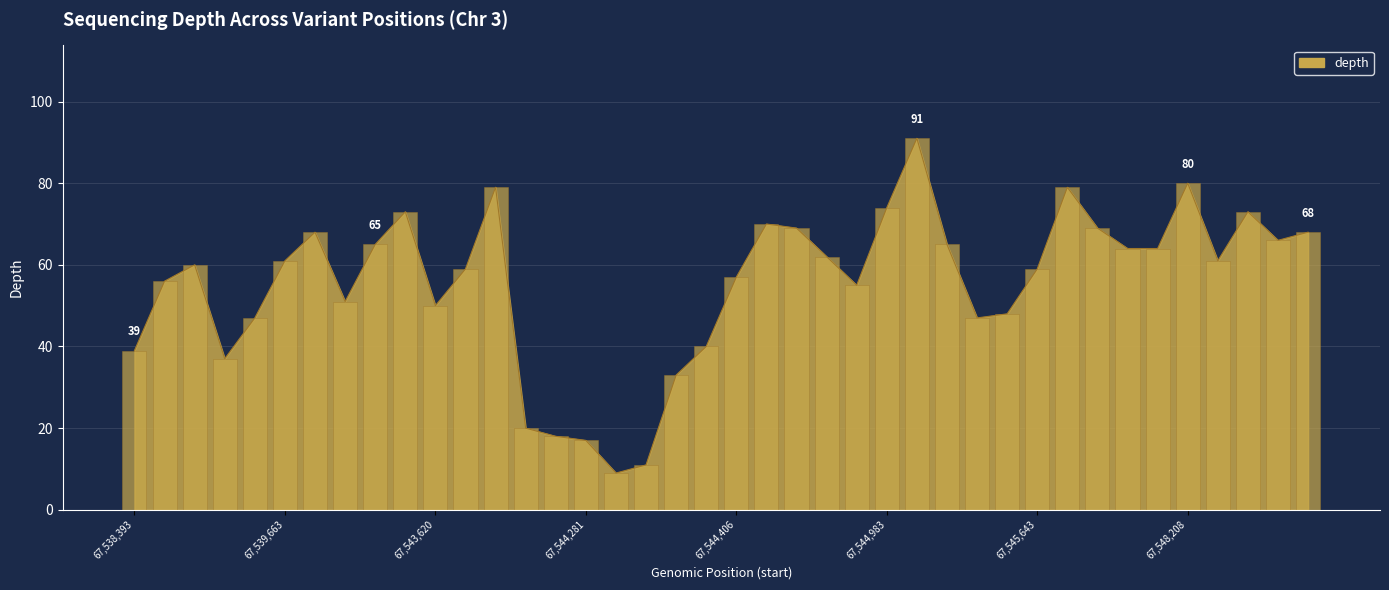

At which label does the data first exceed 61?

67540435